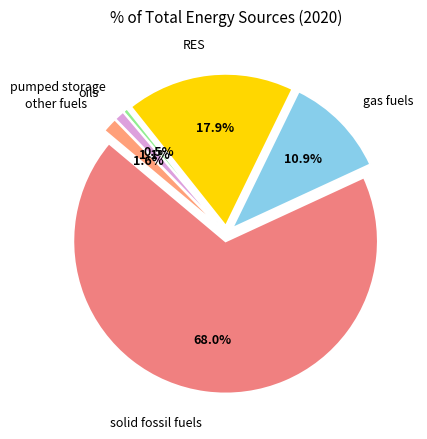

Is the sum of gas fuels and solid fossil fuels greater than half?

Yes